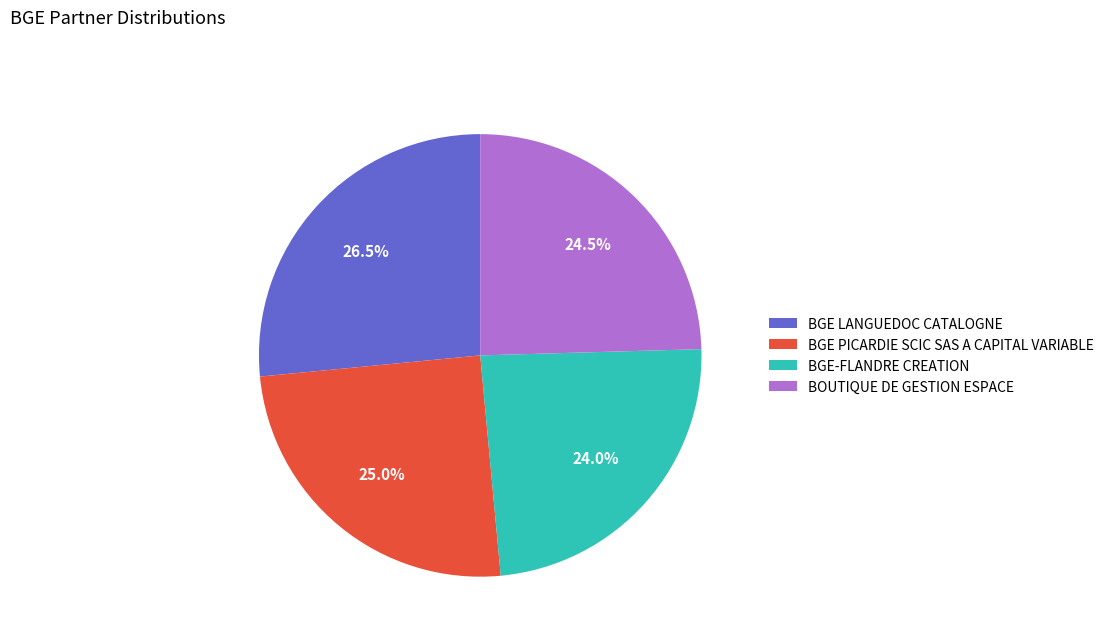

To the nearest percent, what is the average slice percentage?

25%